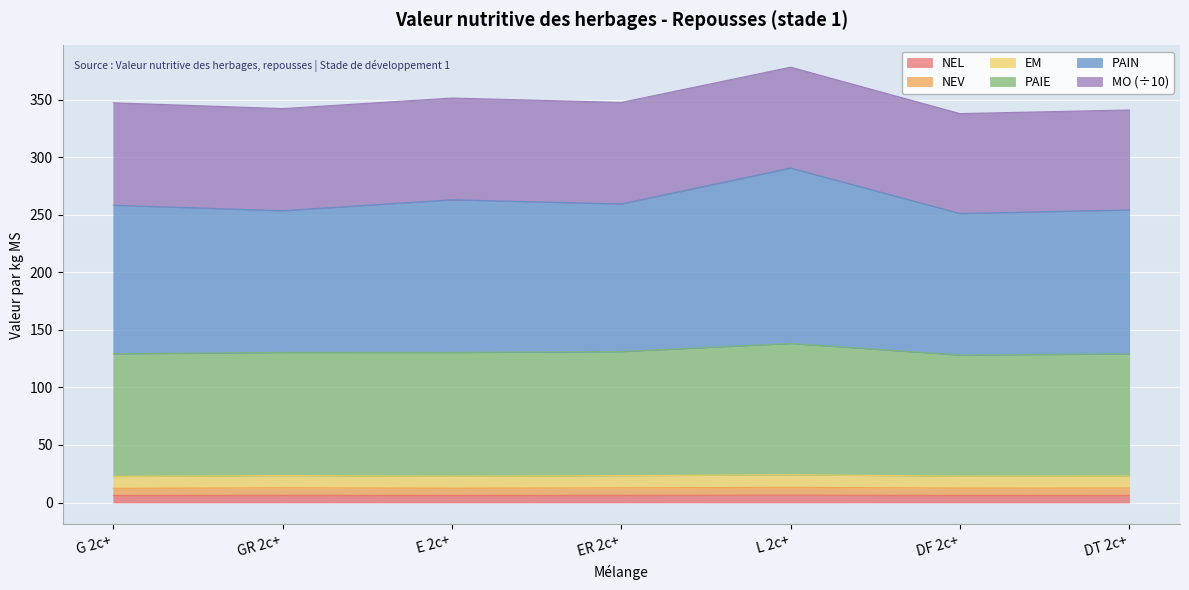

What are all the series names shown in the legend?

NEL, NEV, EM, PAIE, PAIN, MO (÷10)